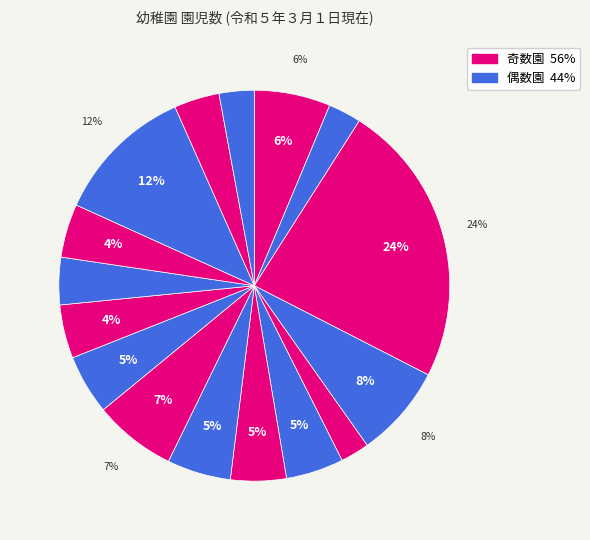

How many segments does this pie chart have?

16